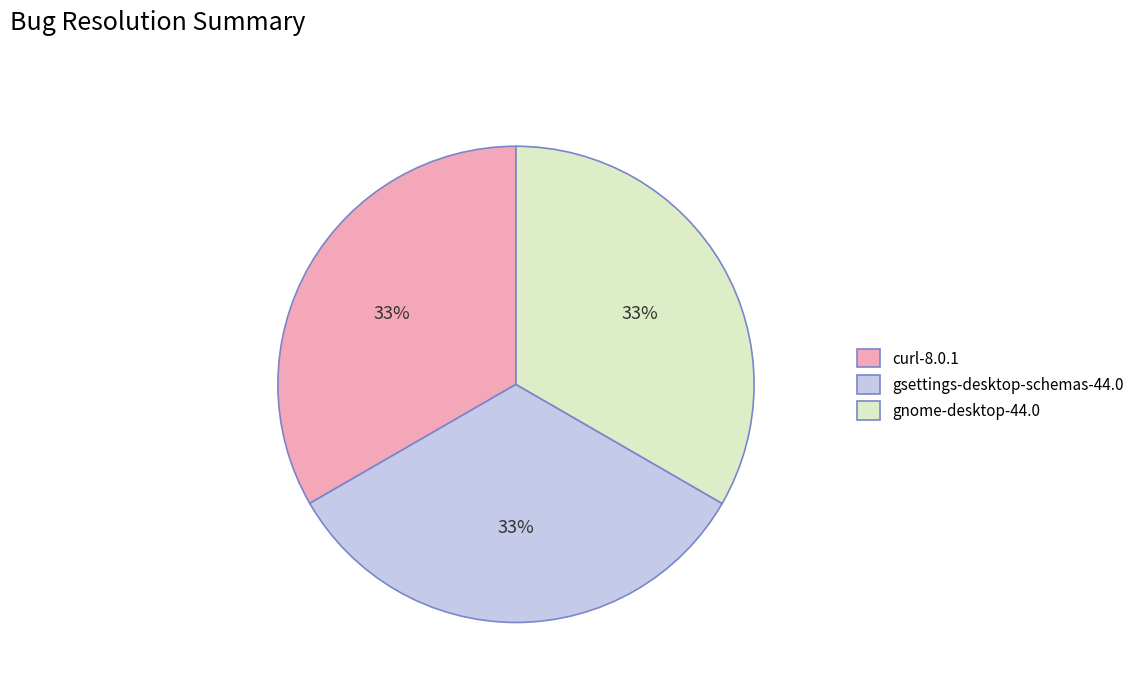

Combined, do curl-8.0.1 and gsettings-desktop-schemas-44.0 account for over 50%?

Yes